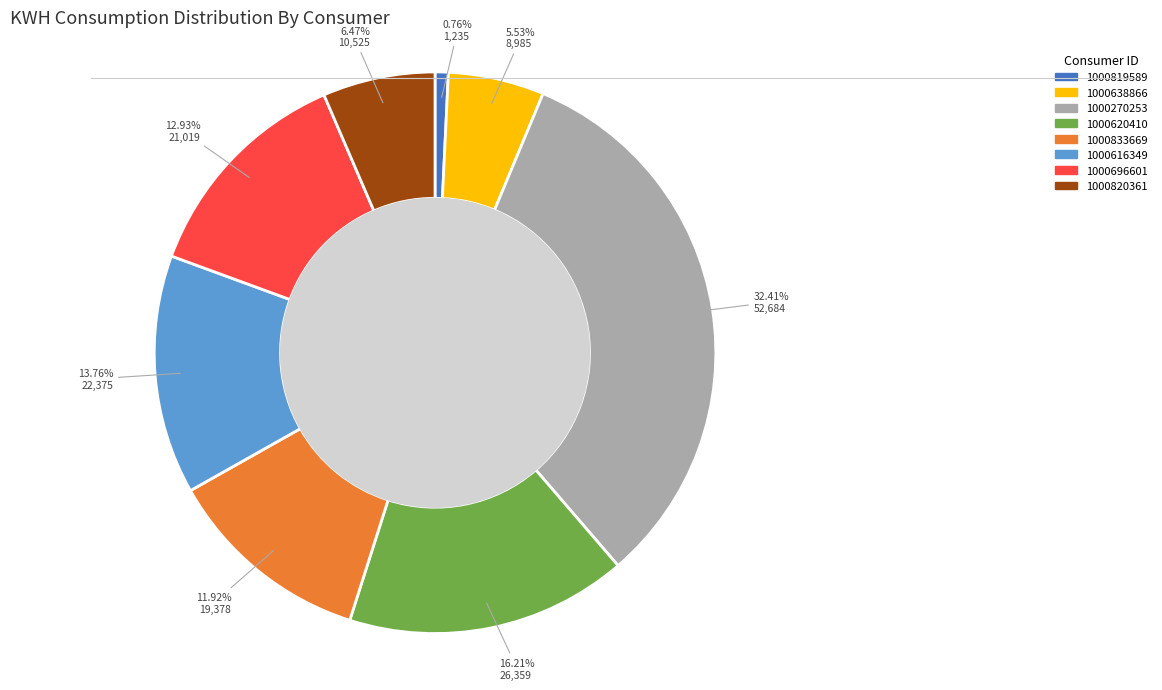

To the nearest percent, what is the difference between the largest and smallest slice percentages?

32%